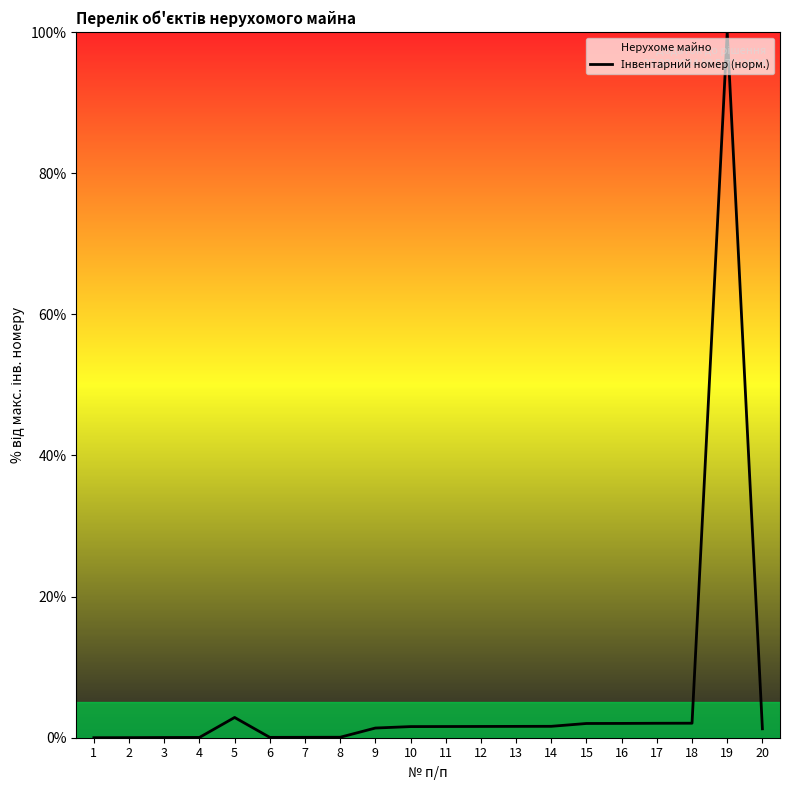

Does the chart have visible grid lines?

No